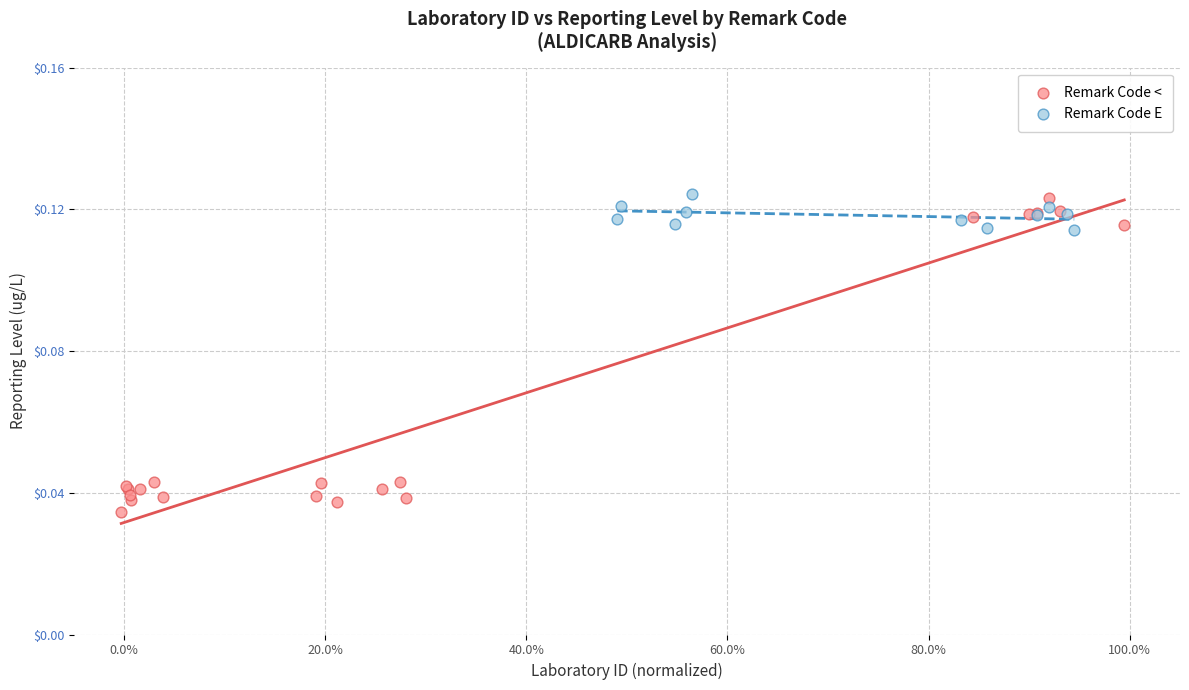

Which series has the widest spread of Y values?

Remark Code <